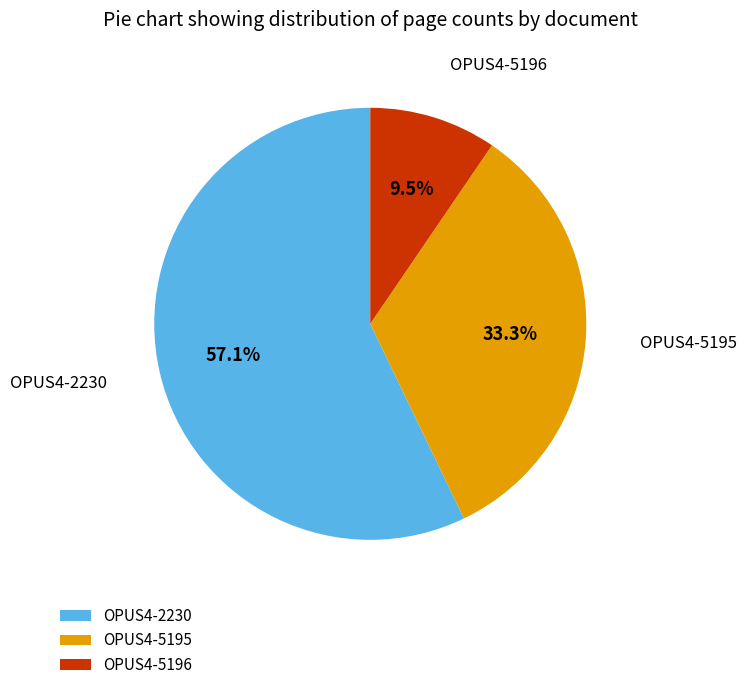

Is the sum of OPUS4-5196 and OPUS4-5195 greater than half?

No